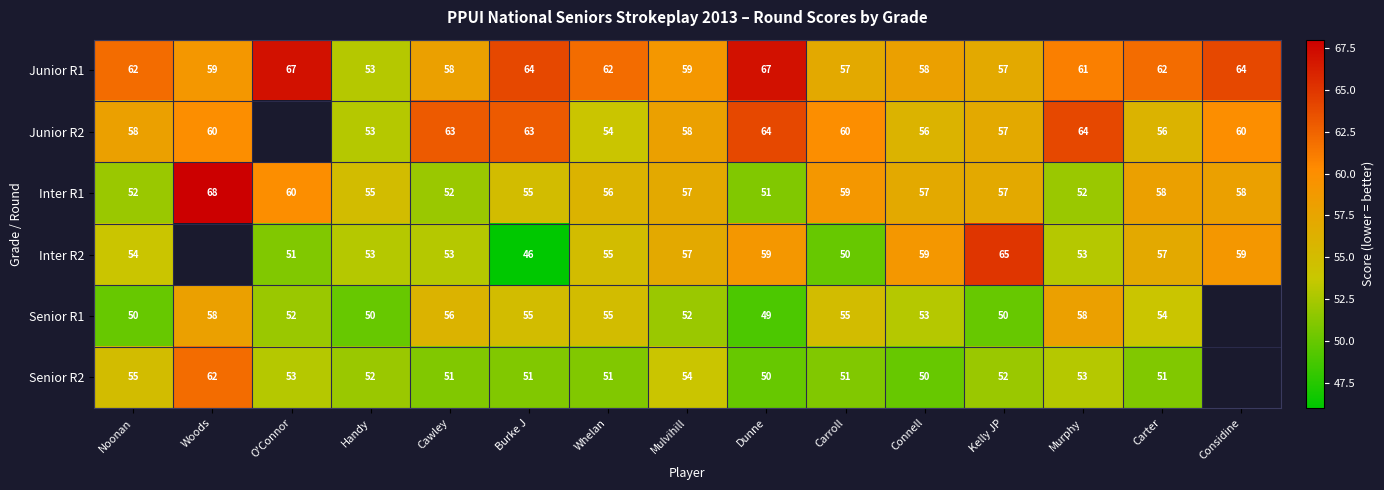

Where does the Inter R1 series first go above 57?

Woods